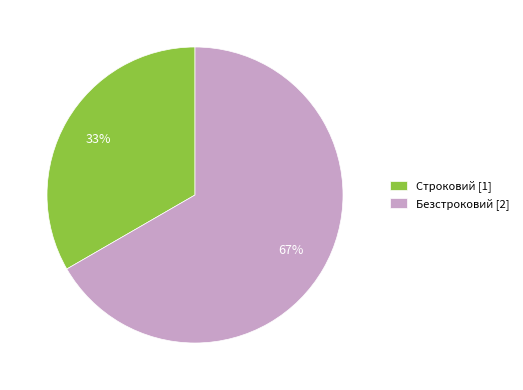

What is the majority slice?

Безстроковий